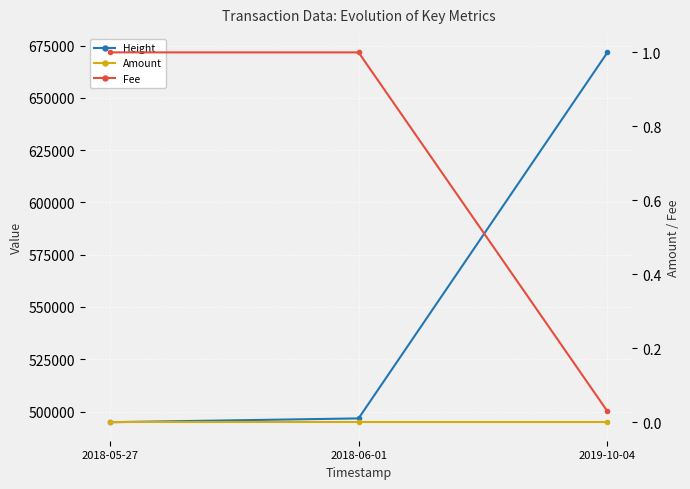

Is it true that Fee equals 1.0 at 2018-06-01?

True